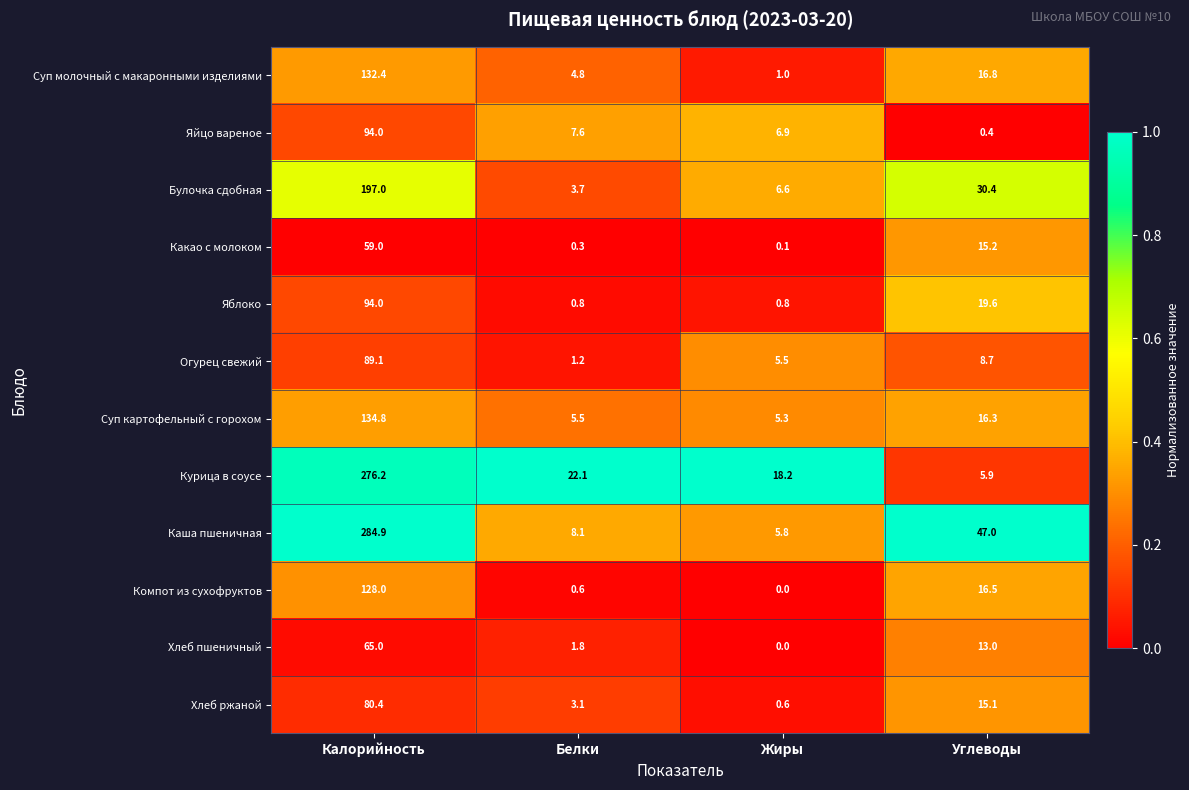

What is the sum of the Хлеб пшеничный values at Белки and Жиры?

1.8